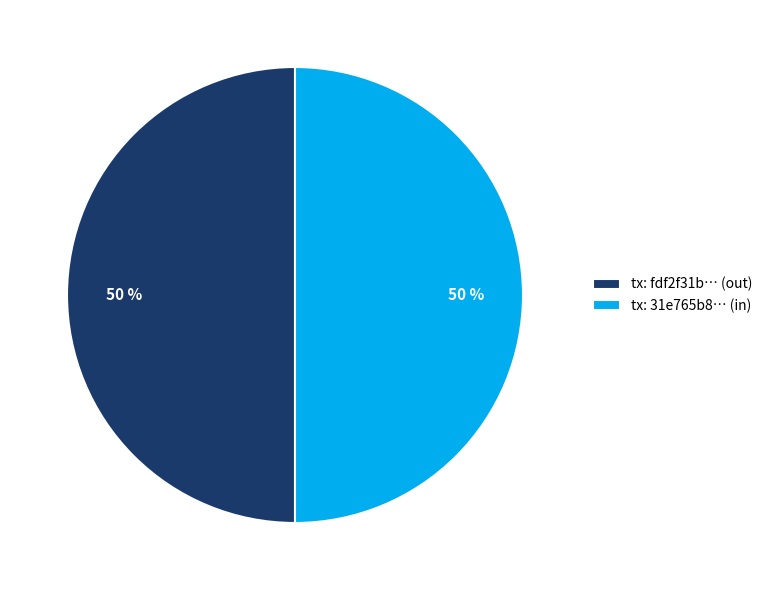

To the nearest percent, what is the average slice percentage?

50%